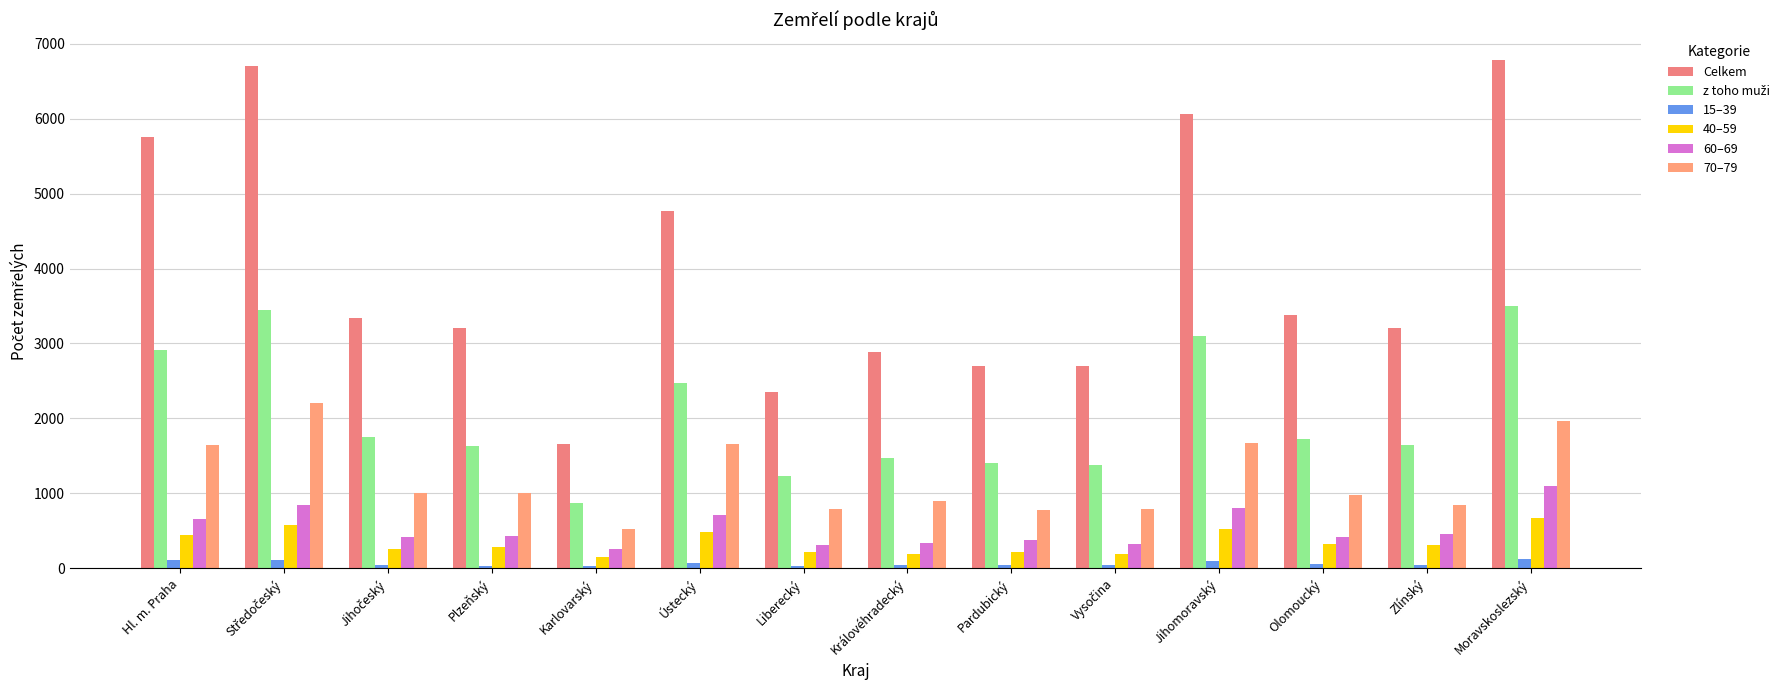

What is the difference between the maximum and minimum values in the 40–59 series?

526